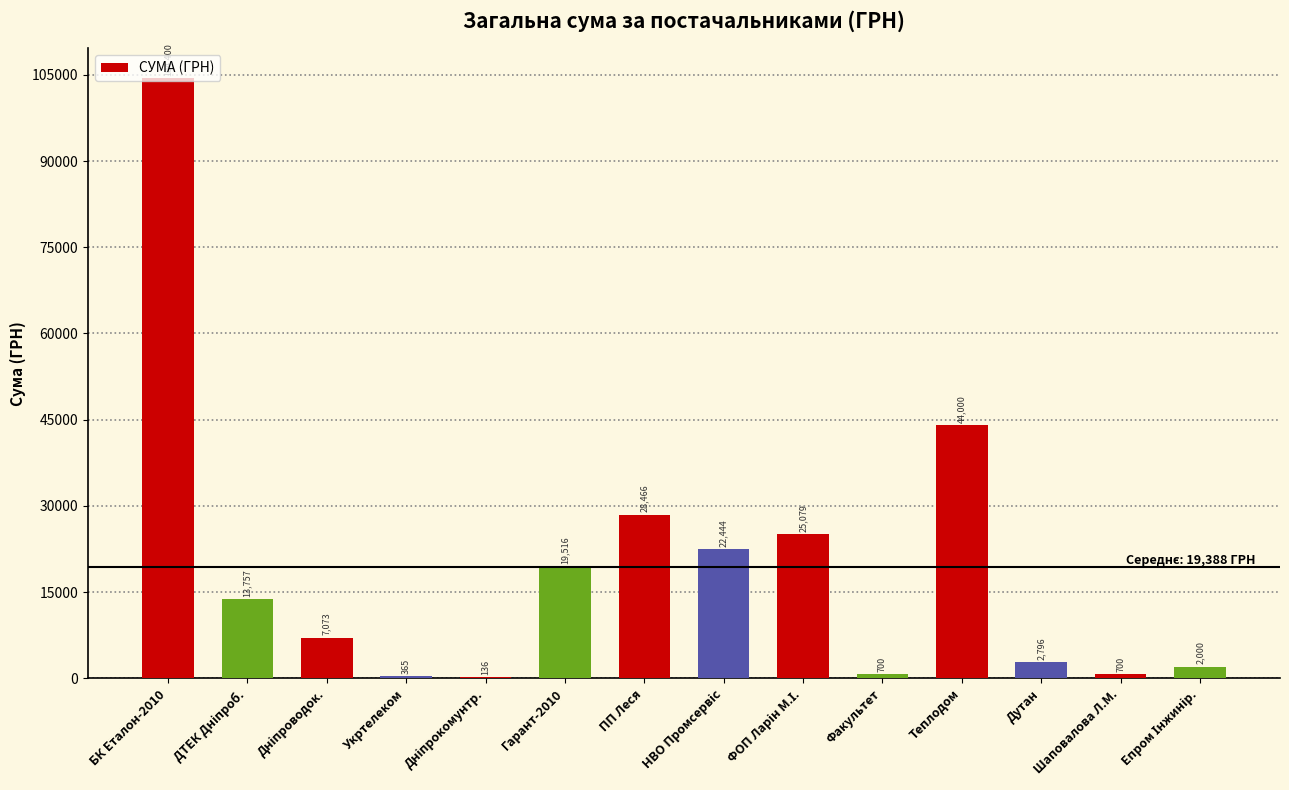

Which label corresponds to the largest value in the chart?

БК Еталон-2010